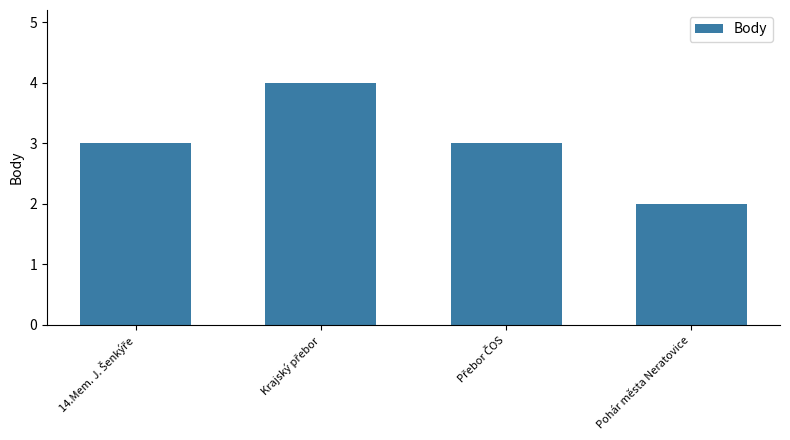

Count the values in the range 3 to 4.

3